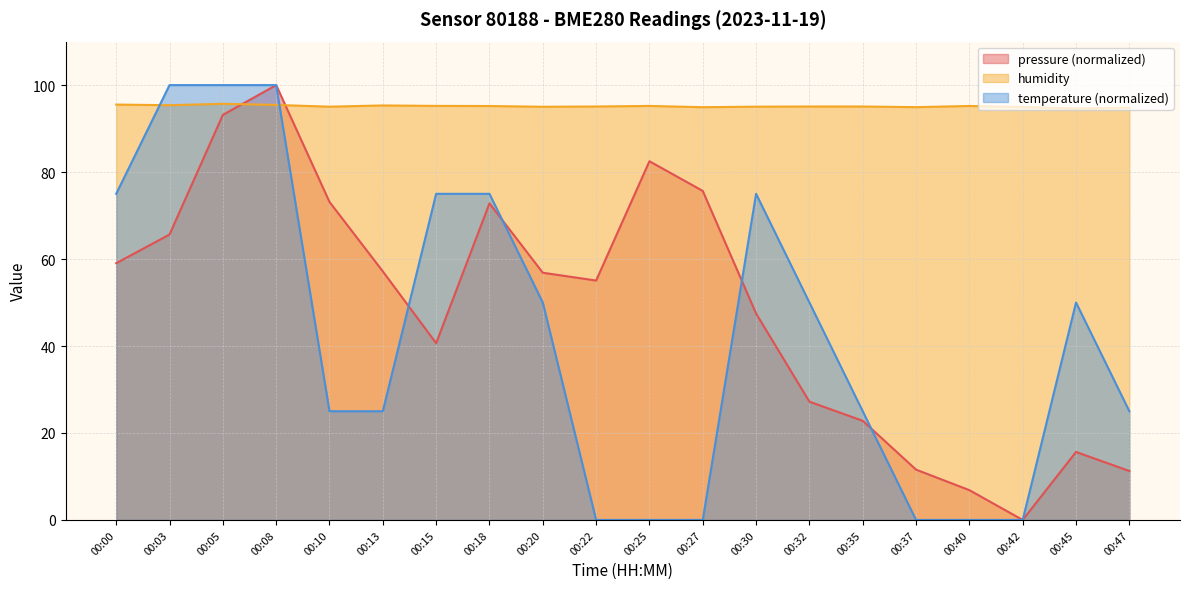

Reading right to left, transcribe all the data shown in this chart.

pressure: 11.3	15.6	0.0	6.9	11.6	22.8	27.2	47.5	75.7	82.5	55.1	56.9	72.8	40.6	57.2	73.1	100.0	93.1	65.6	59.0
humidity: 94.8	94.6	95.0	95.2	94.9	95.1	95.1	95.0	94.9	95.2	95.1	95.0	95.2	95.2	95.3	95.0	95.4	95.7	95.4	95.5
temperature: 25.0	50.0	0.0	0.0	0.0	25.0	50.0	75.0	0.0	0.0	0.0	50.0	75.0	75.0	25.0	25.0	100.0	100.0	100.0	75.0